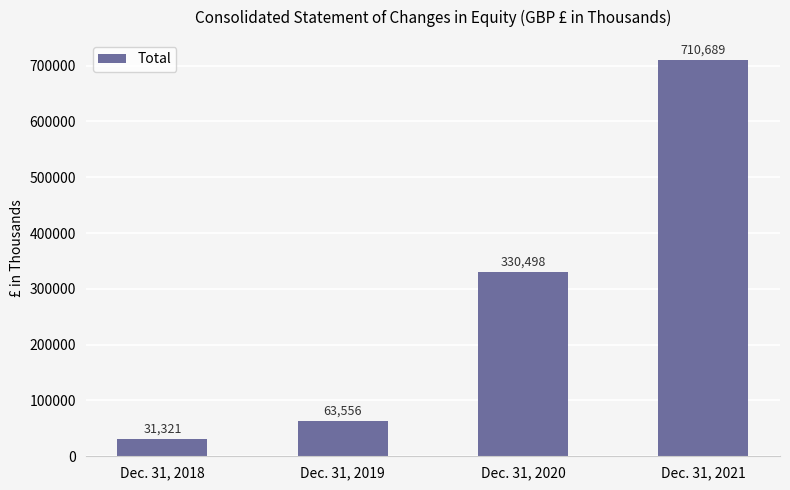

What is the difference between the maximum and minimum values?

679368